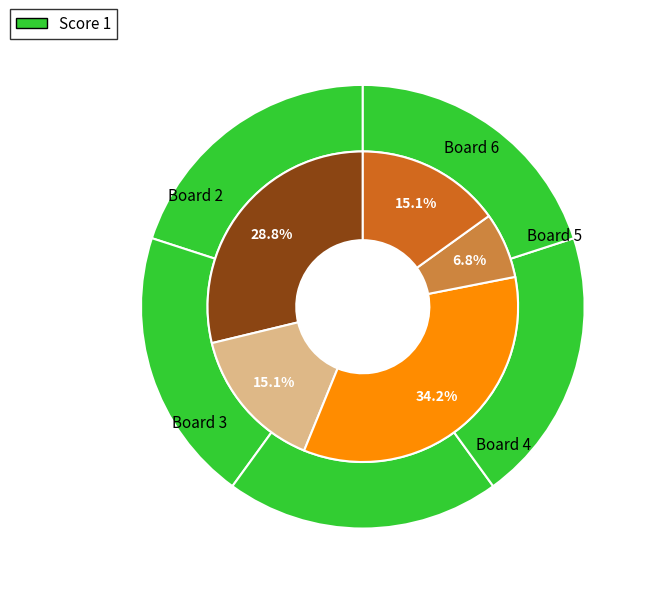

To the nearest percent, what portion does Board 2 represent?

29%